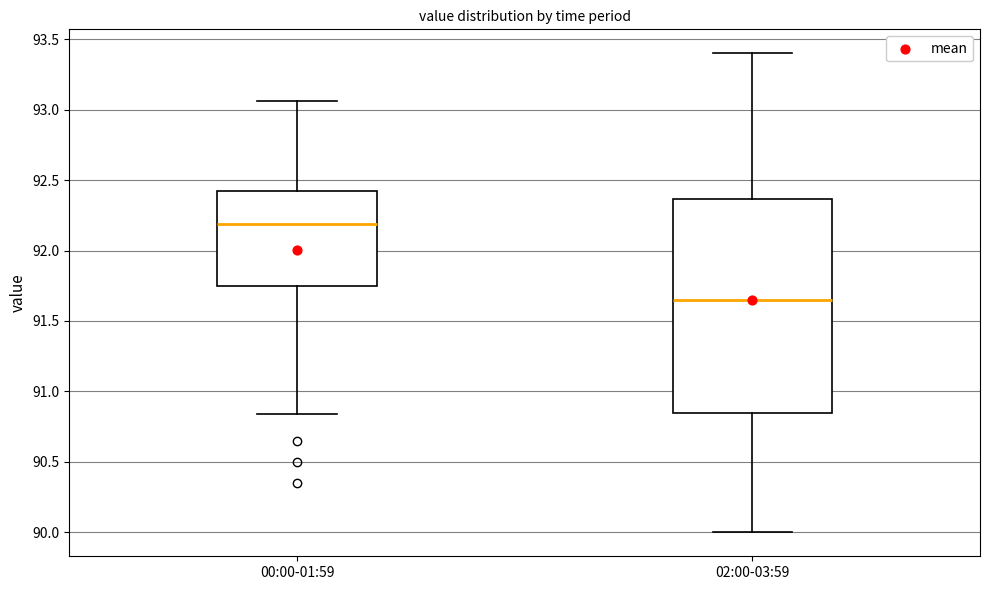

Reading left to right, read every box against the y-axis: the position of its median line, the range the box covers, and the ends of its whiskers. The values are not printed on the chart, so give them approximately, as read against the axis.

00:00-01:59: median 92.20, box 91.75 to 92.45, whiskers 90.85 to 93.05
02:00-03:59: median 91.65, box 90.85 to 92.35, whiskers 90.00 to 93.40